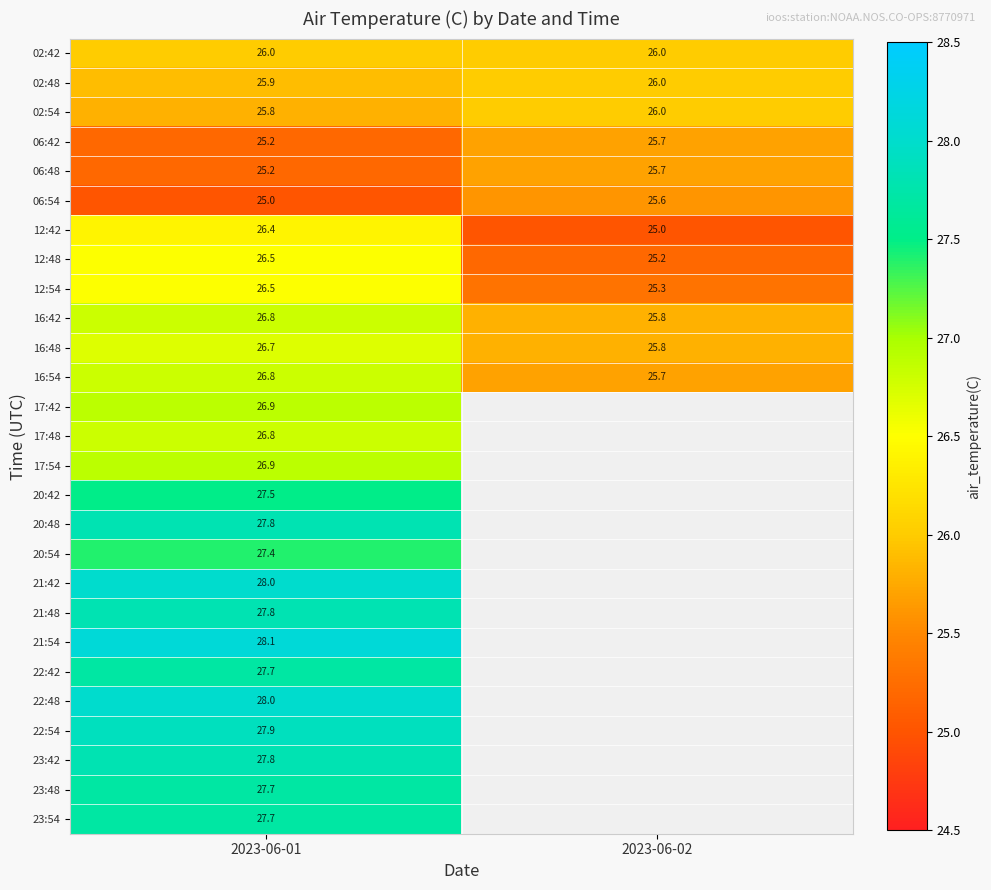

At how many categories does at least one series exceed 26?

1